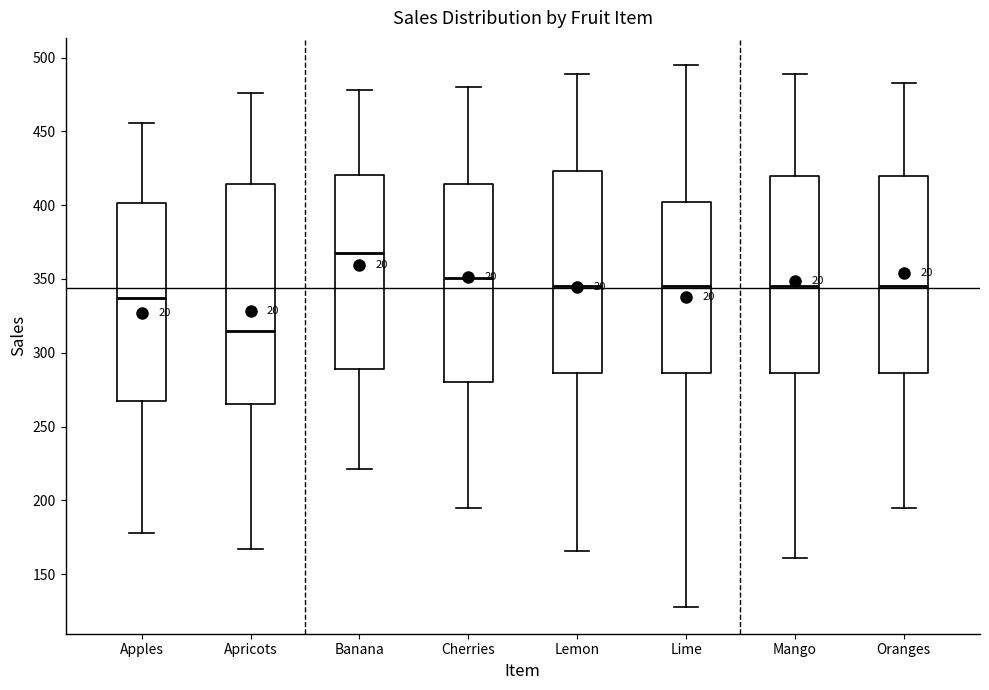

Which box's median line is the highest?

Banana